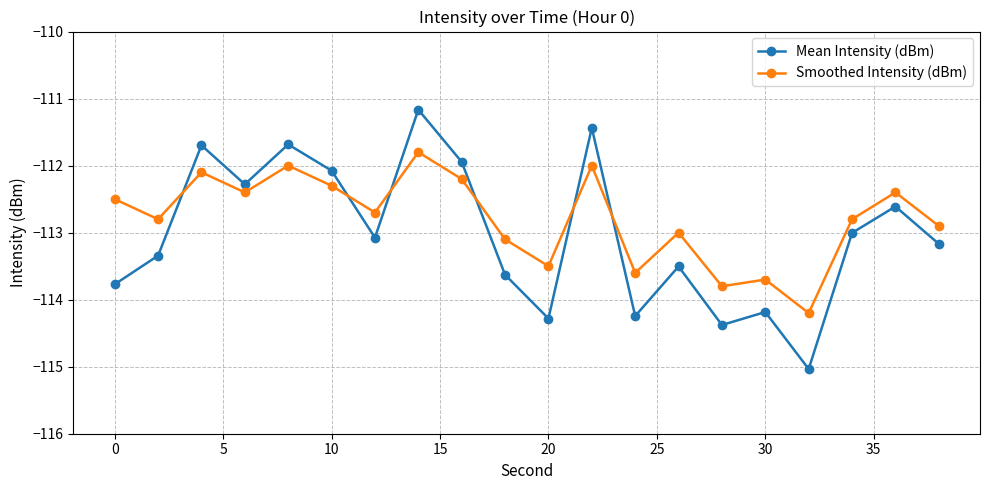

Count the number of categories in the chart.

20